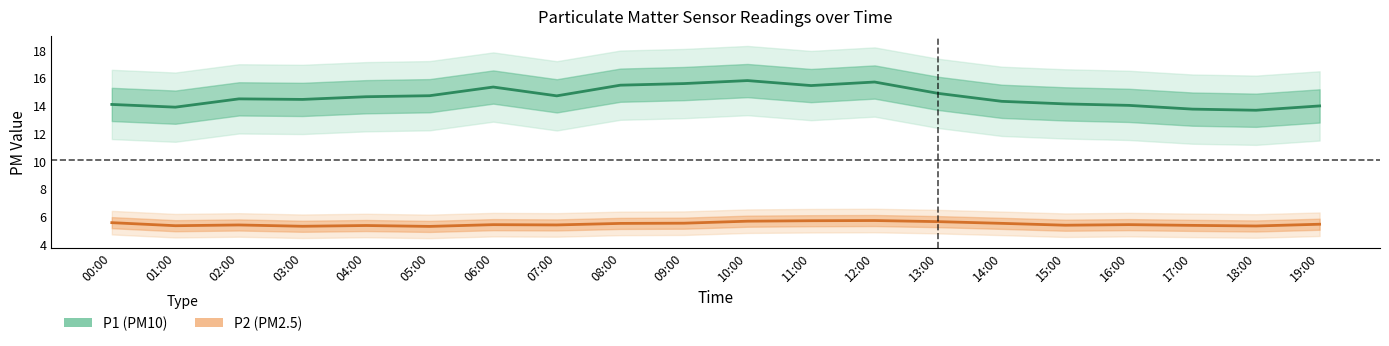

Does the chart have visible grid lines?

No